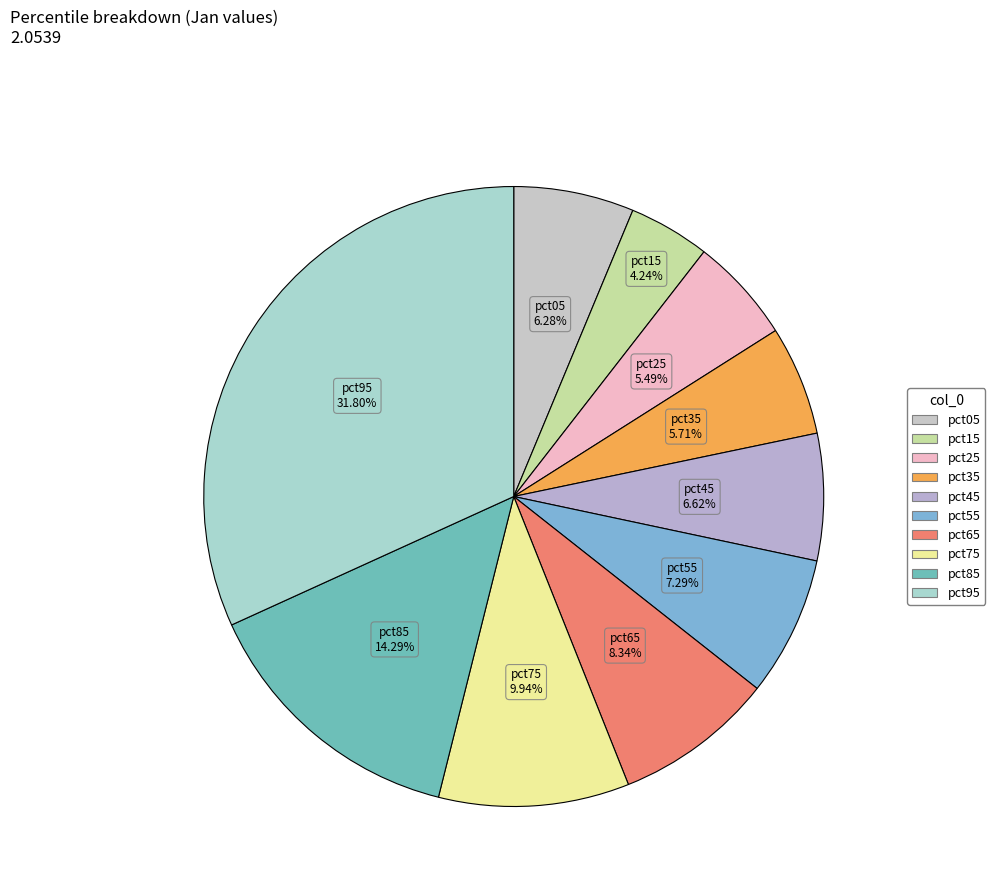

What percentage is NOT represented by pct95?

68.2%